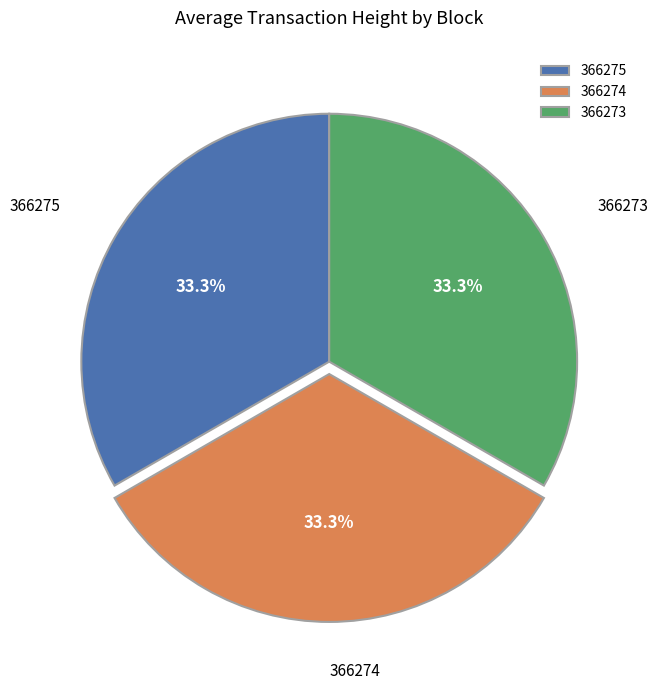

How many slices are in this pie chart?

3